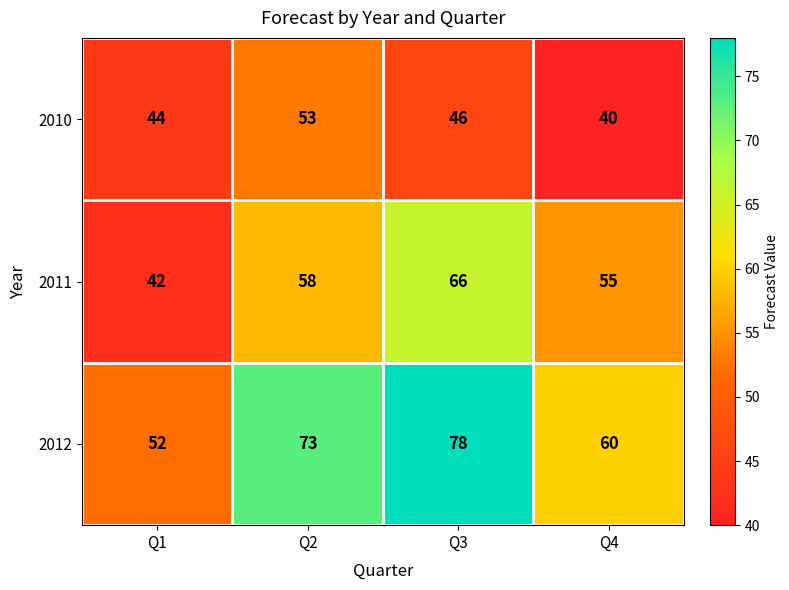

Reading left to right, extract all data points from this chart.

2010: Q1=44	Q2=53	Q3=46	Q4=40
2011: Q1=42	Q2=58	Q3=66	Q4=55
2012: Q1=52	Q2=73	Q3=78	Q4=60